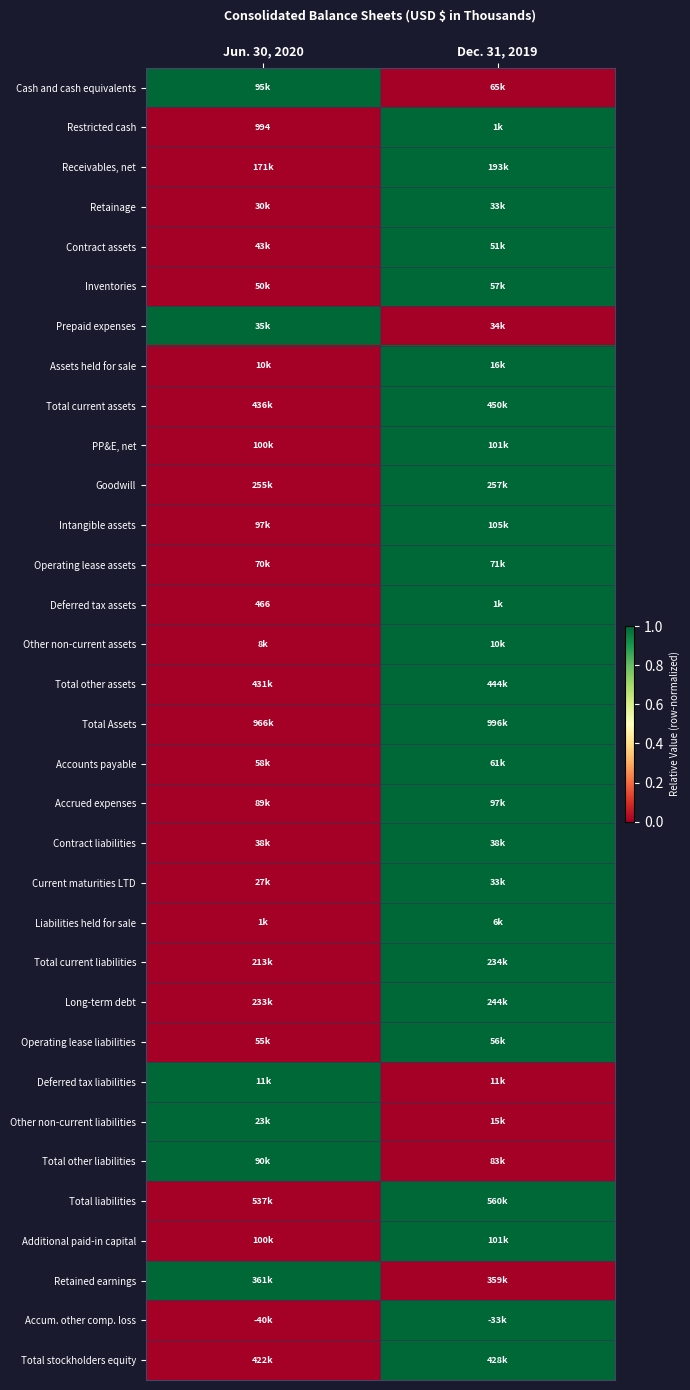

What is the total value across all series at Dec. 31, 2019?

27